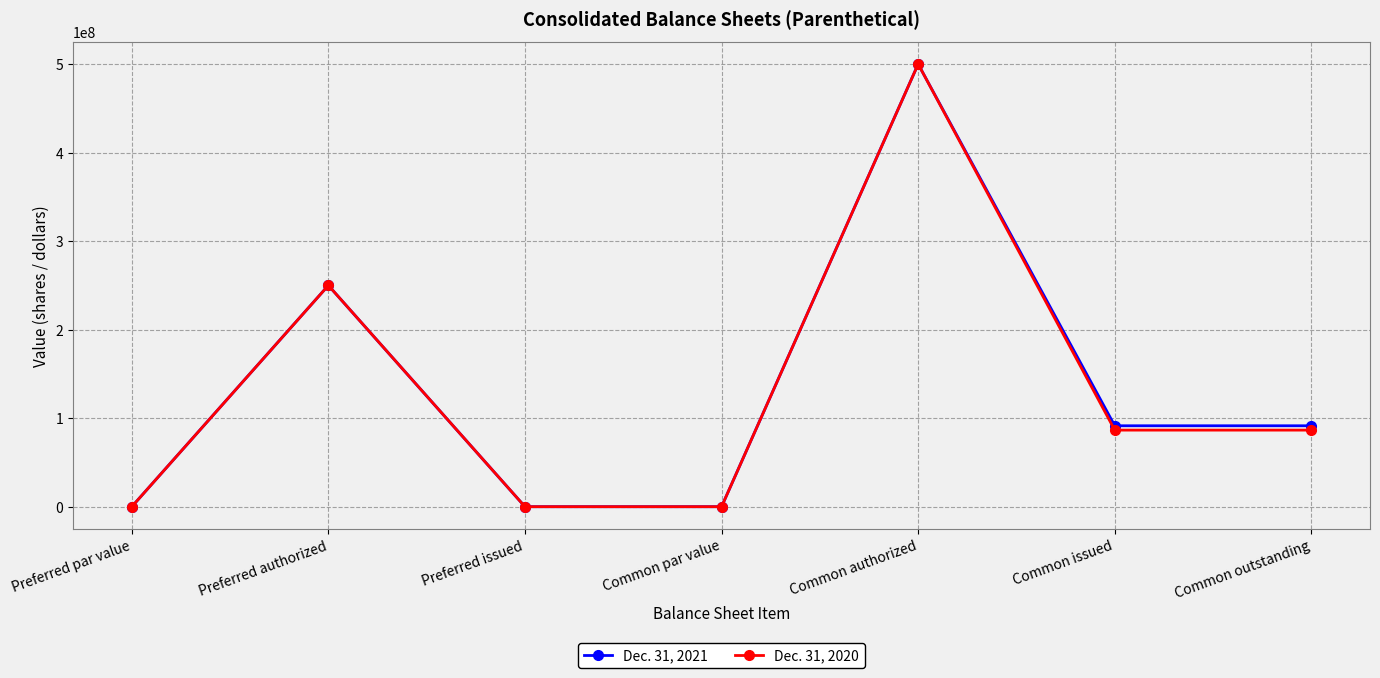

Rank the series by their average value, from highest to lowest.

Dec. 31, 2021, Dec. 31, 2020